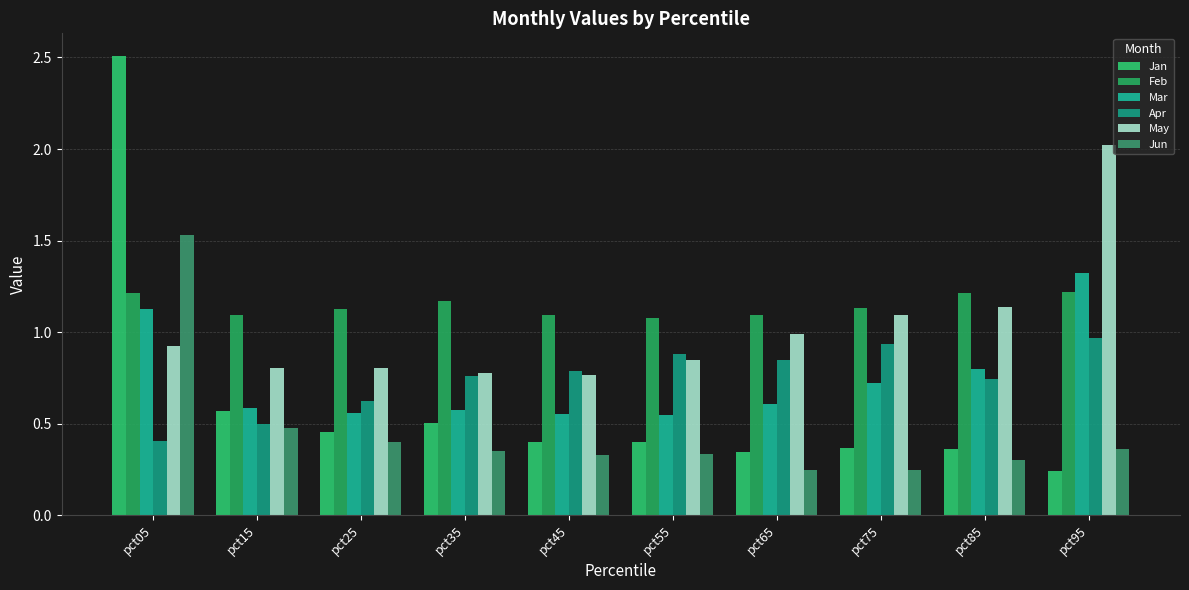

Which category has the highest value in the May series?

pct95